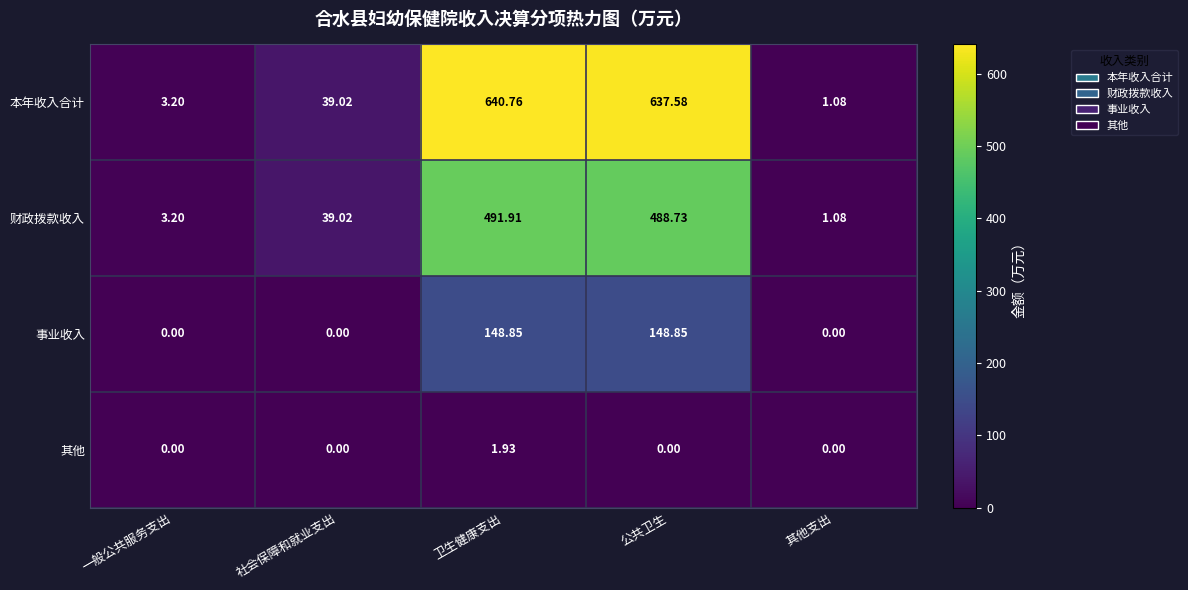

At which category is the sum across all series the highest?

卫生健康支出